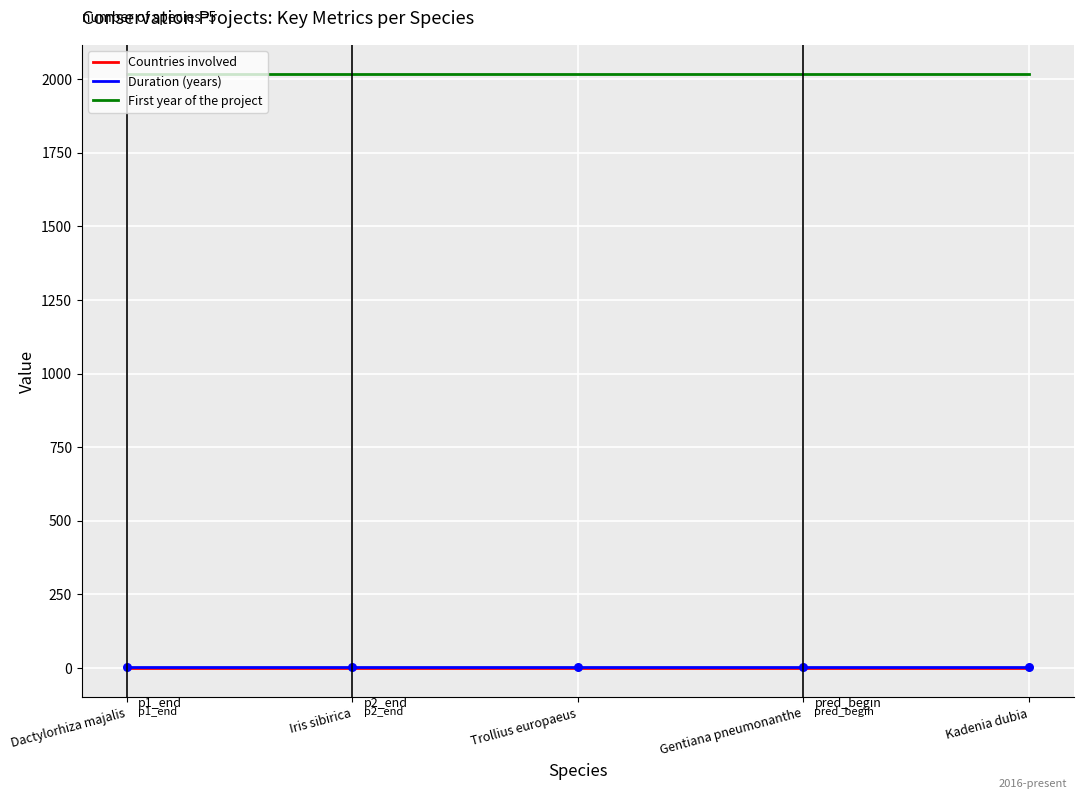

At how many categories does at least one series exceed 1314?

5